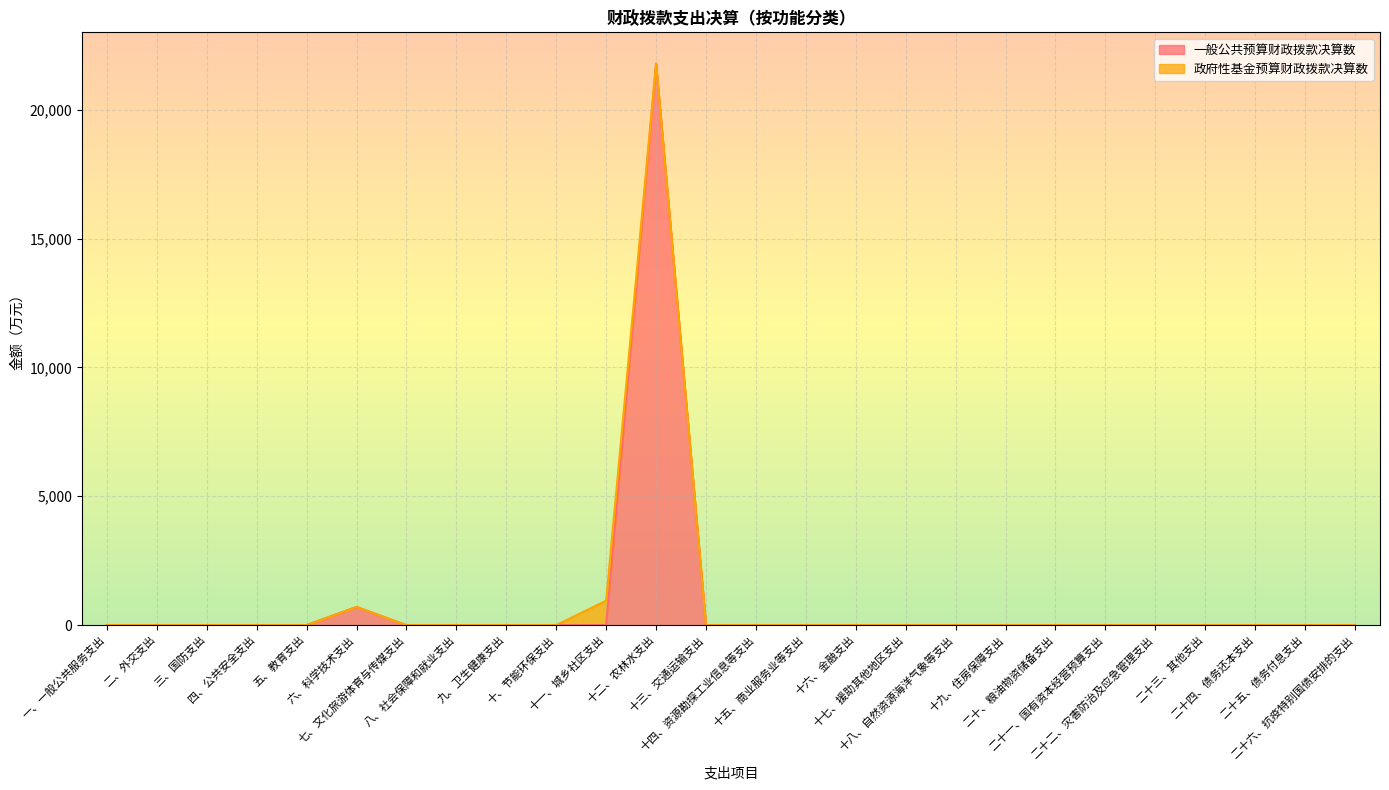

Reading left to right, what are all the values shown in this chart?

0.0	0.0	0.0	0.0	0.0	705.0	0.0	0.0	0.0	0.0	0.0	21787.4	0.0	0.0	0.0	0.0	0.0	0.0	0.0	0.0	0.0	0.0	0.0	0.0	0.0	0.0